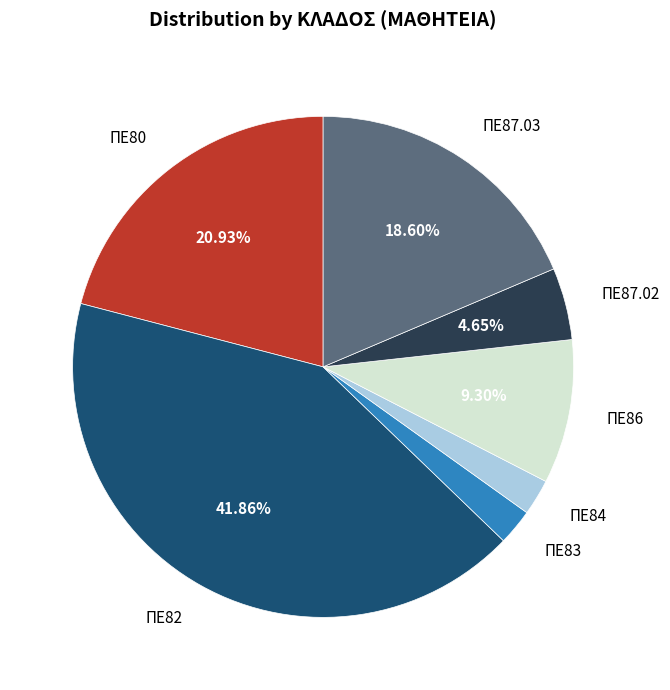

To the nearest percent, what is the average slice percentage?

14%